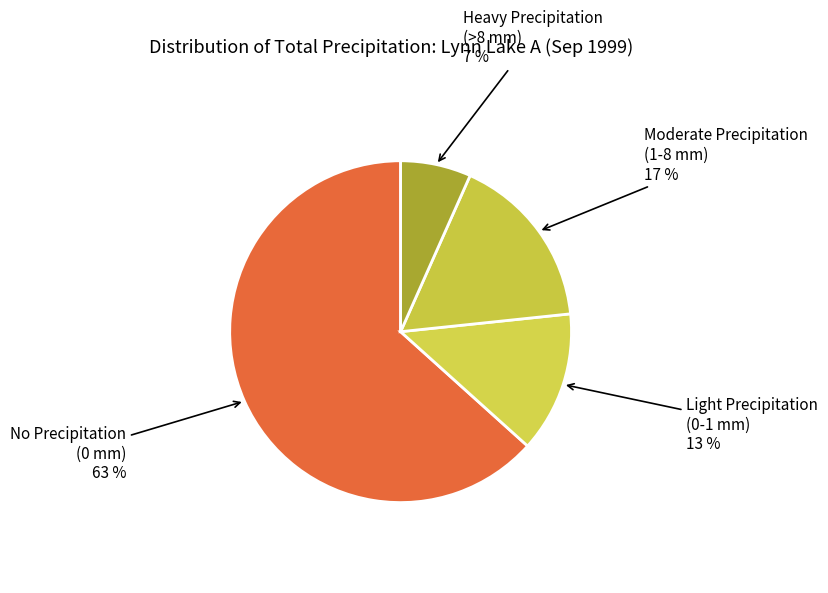

Is it true that Moderate Precipitation (1-8 mm) 17 % is 17% of the pie?

True